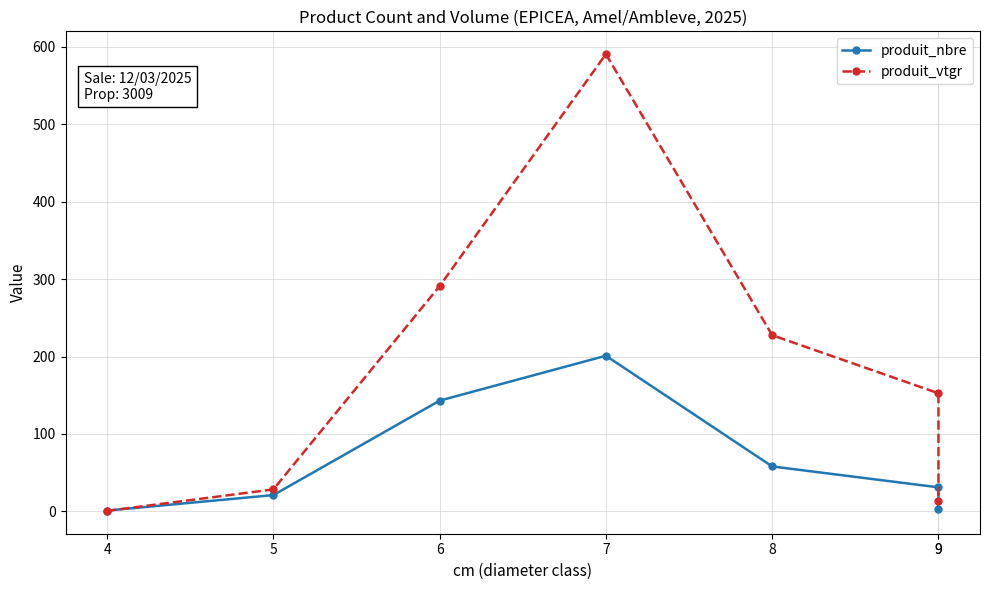

How many times do produit_vtgr and produit_nbre cross each other?

1